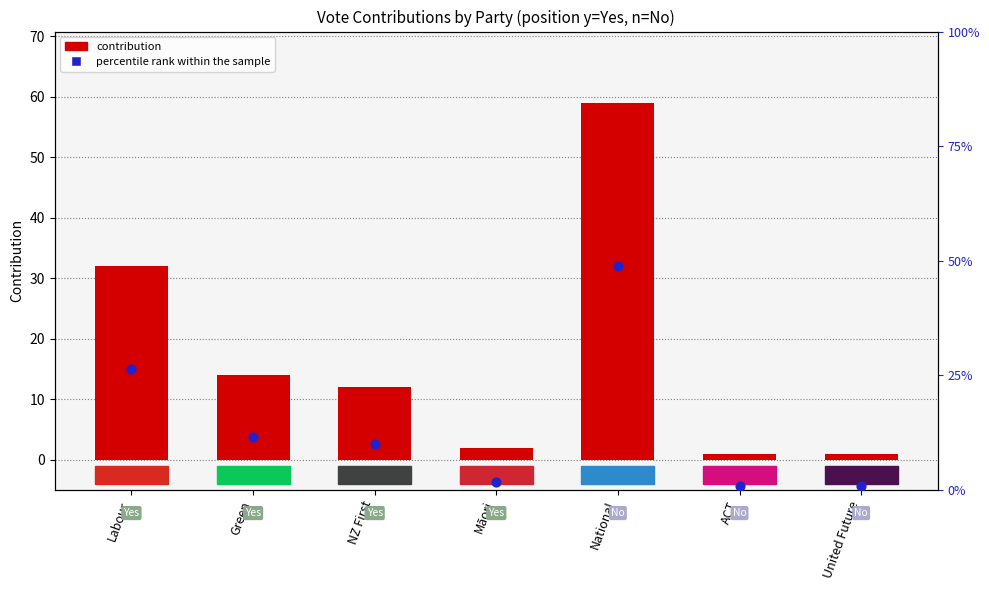

Which series has the widest spread of Y values?

contribution